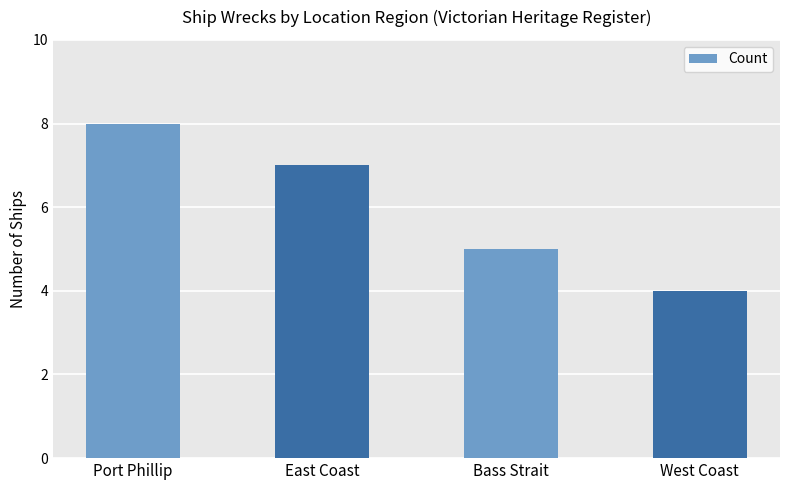

Between West Coast and Bass Strait, which is larger?

Bass Strait